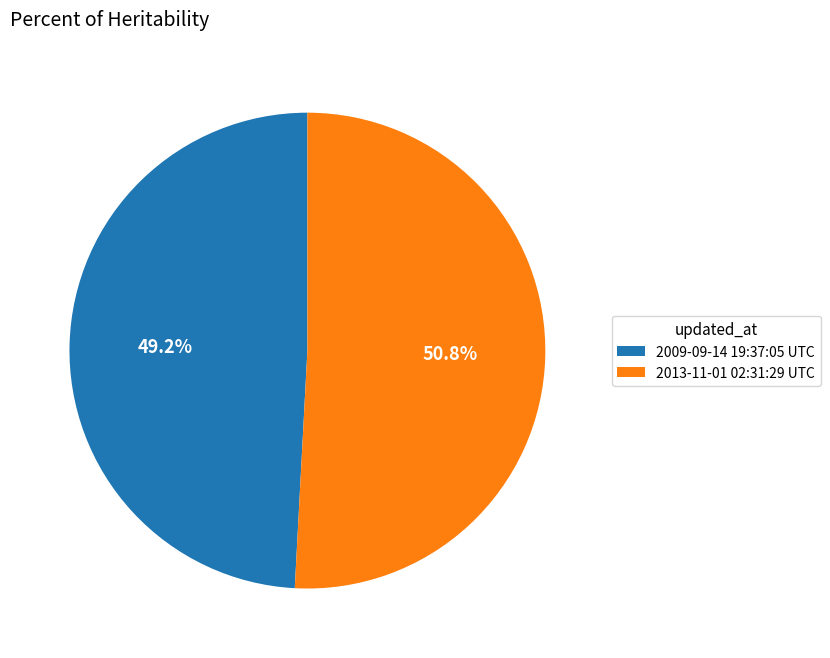

Combined, do 2013-11-01 02:31:29 UTC and 2009-09-14 19:37:05 UTC account for over 50%?

Yes